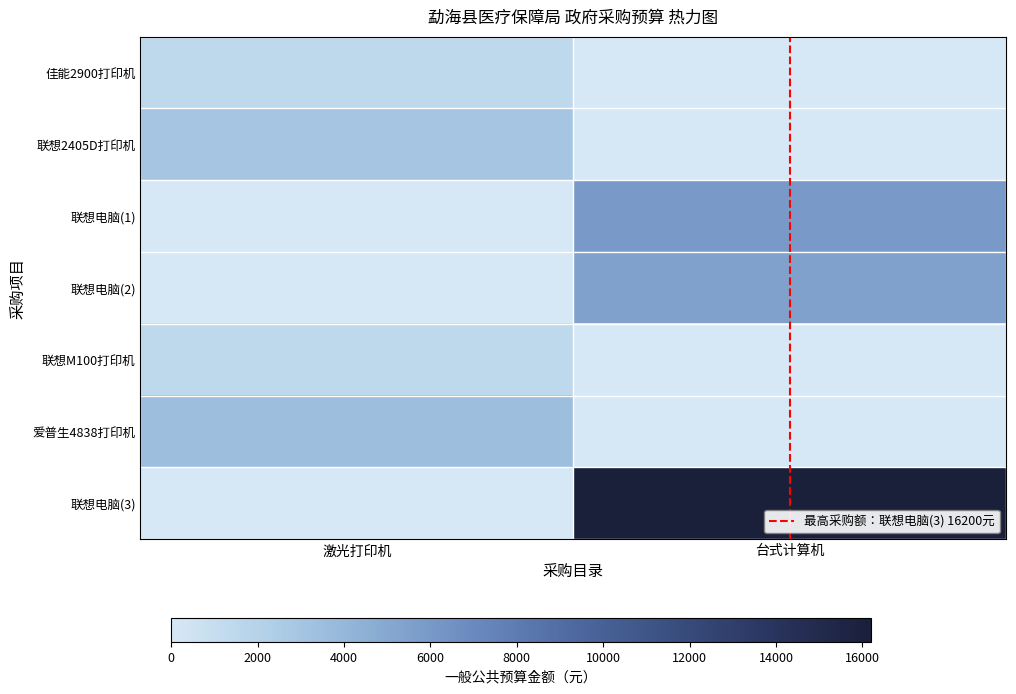

Reading left to right, transcribe all the data shown in this chart.

佳能2900打印机: 激光打印机=0.1	台式计算机=0.0
联想2405D打印机: 激光打印机=0.2	台式计算机=0.0
联想电脑(1): 激光打印机=0.0	台式计算机=0.4
联想电脑(2): 激光打印机=0.0	台式计算机=0.3
联想M100打印机: 激光打印机=0.1	台式计算机=0.0
爱普生4838打印机: 激光打印机=0.2	台式计算机=0.0
联想电脑(3): 激光打印机=0.0	台式计算机=1.0